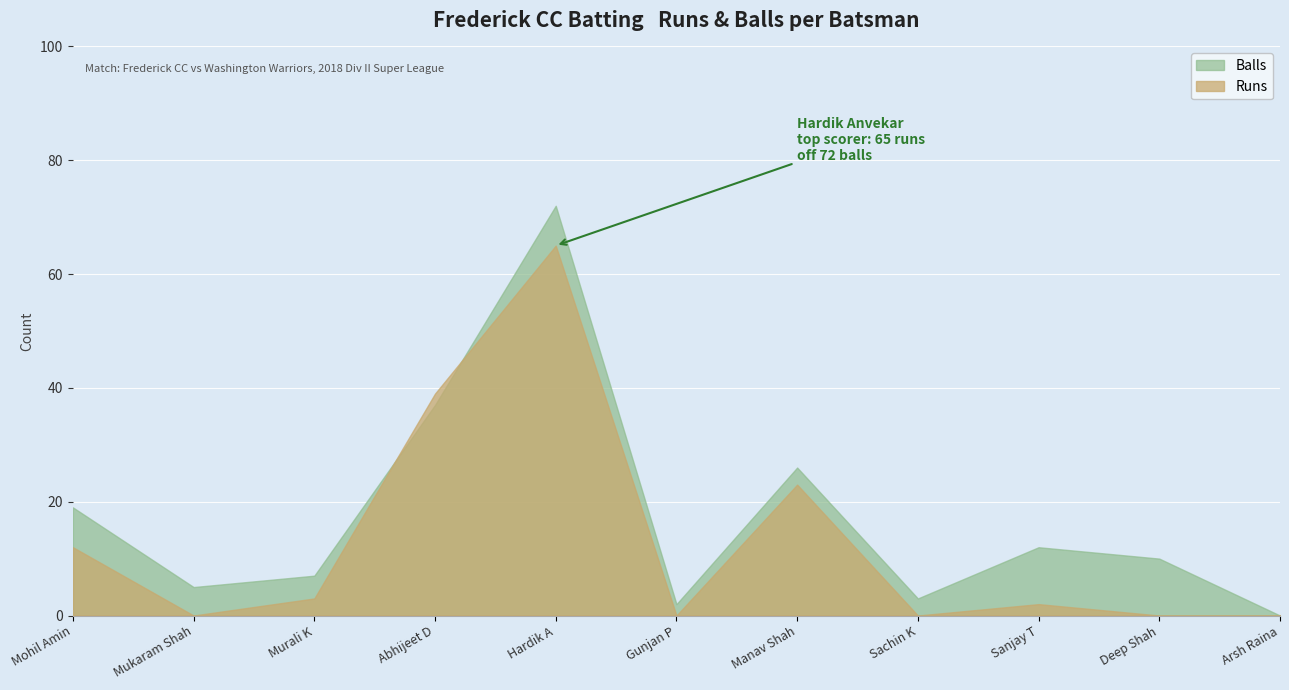

What is the label of the 3rd point from the left?

Murali K